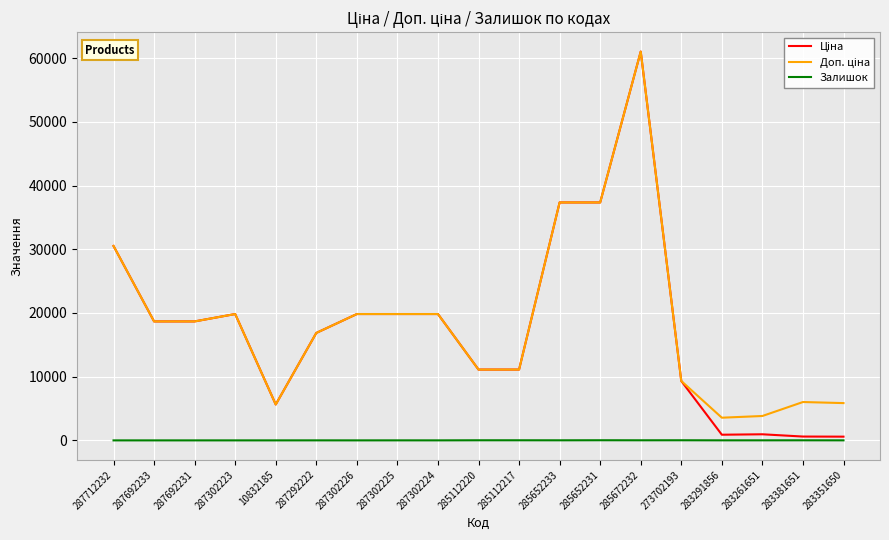

At which category is the sum across all series the highest?

285672232